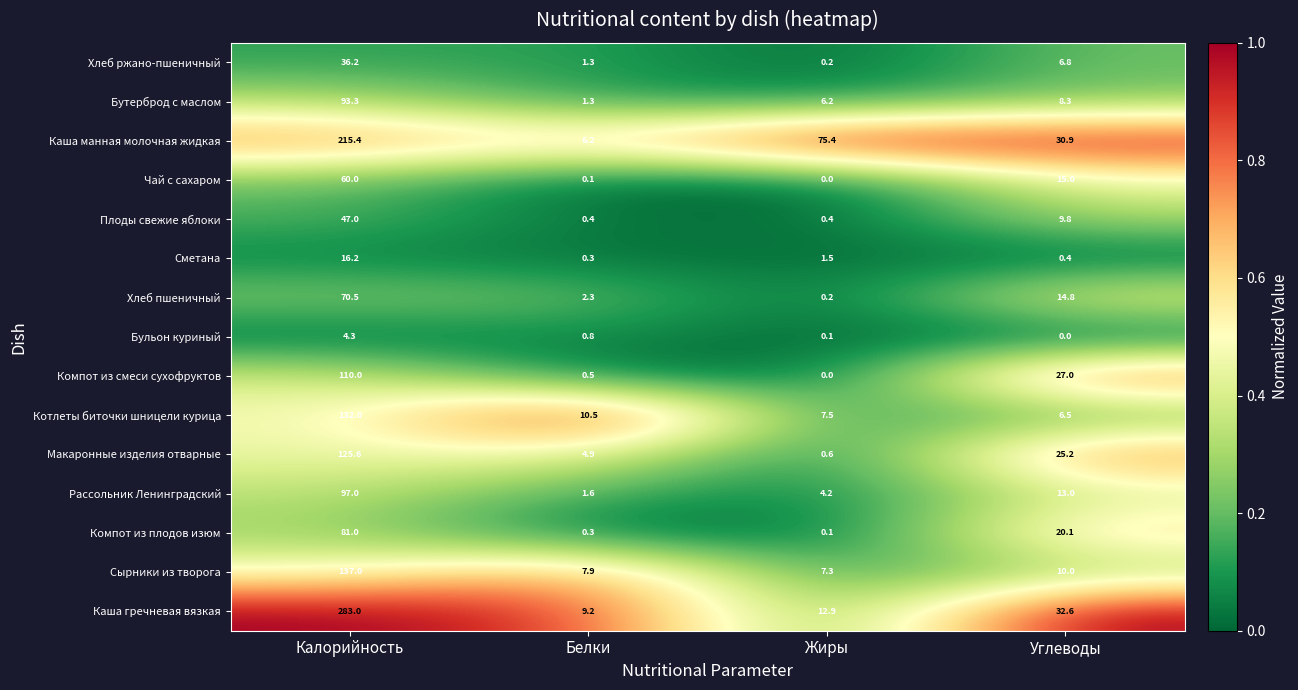

Rank the series by their maximum value, from lowest to highest.

Бульон куриный, Сметана, Хлеб ржано-пшеничный, Плоды свежие яблоки, Чай с сахаром, Хлеб пшеничный, Компот из плодов изюм, Бутерброд с маслом, Рассольник Ленинградский, Компот из смеси сухофруктов, Макаронные изделия отварные, Котлеты биточки шницели курица, Сырники из творога, Каша манная молочная жидкая, Каша гречневая вязкая